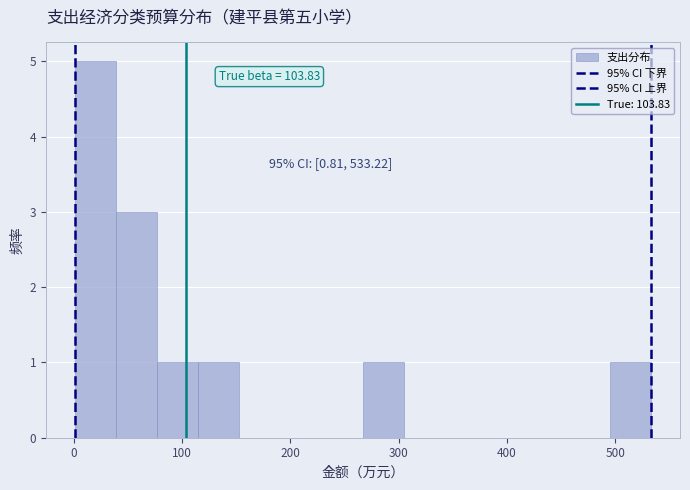

Around what value on the x-axis is the tallest bar? Give the approximate position of its centre, as read against the axis.

20